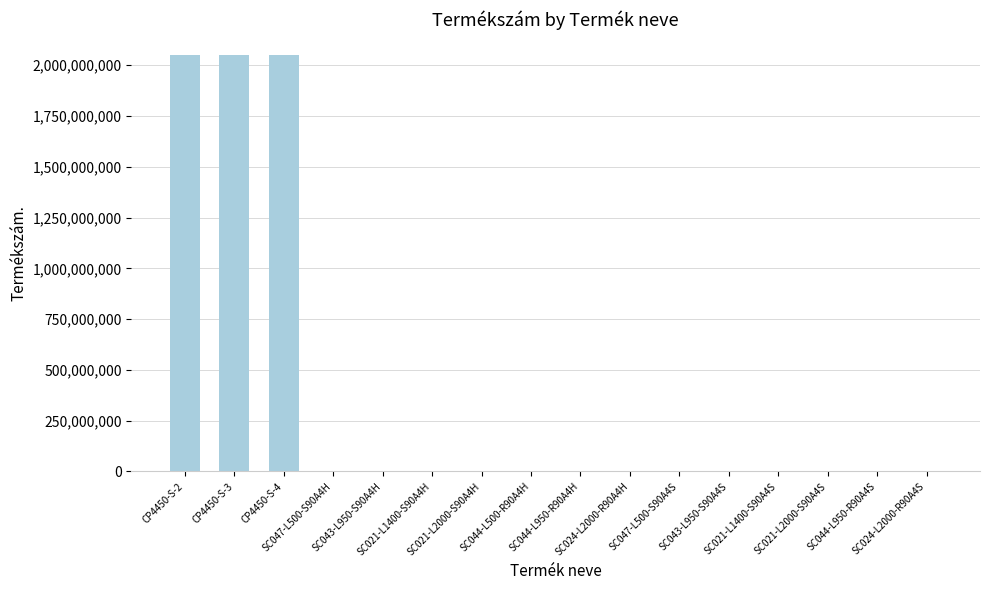

What is the maximum value shown in the chart?

2051467144